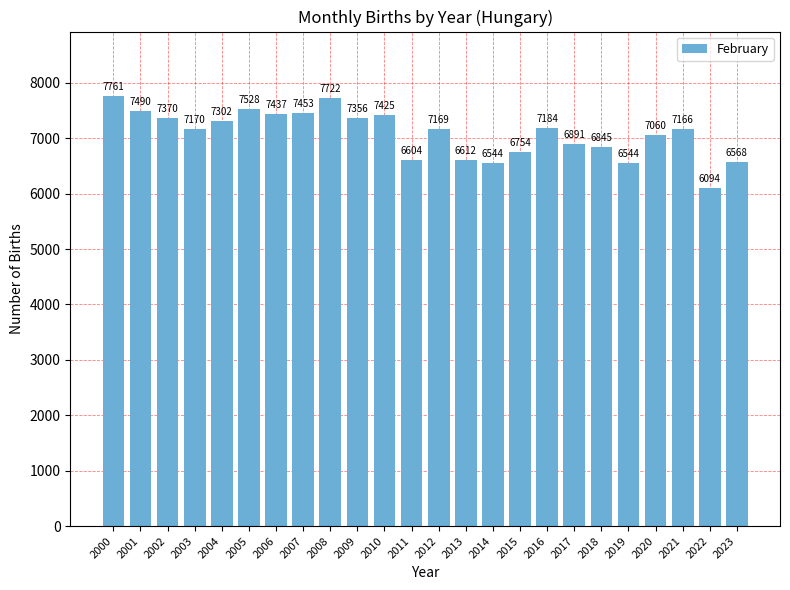

Where does the data first go above 7170?

2000